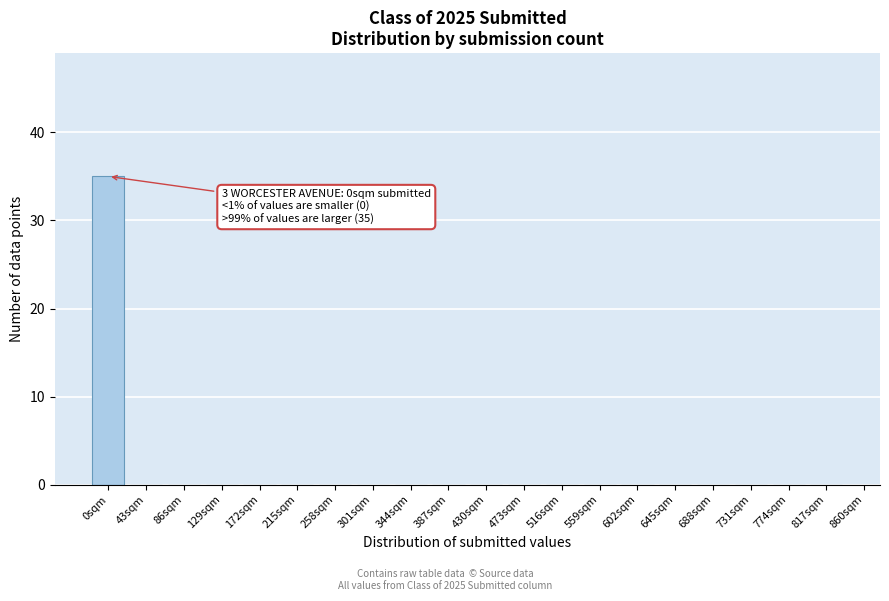

Reading right to left, what are all the values shown in this chart?

817sqm=0	774sqm=0	731sqm=0	688sqm=0	645sqm=0	602sqm=0	559sqm=0	516sqm=0	473sqm=0	430sqm=0	387sqm=0	344sqm=0	301sqm=0	258sqm=0	215sqm=0	172sqm=0	129sqm=0	86sqm=0	43sqm=0	0sqm=35